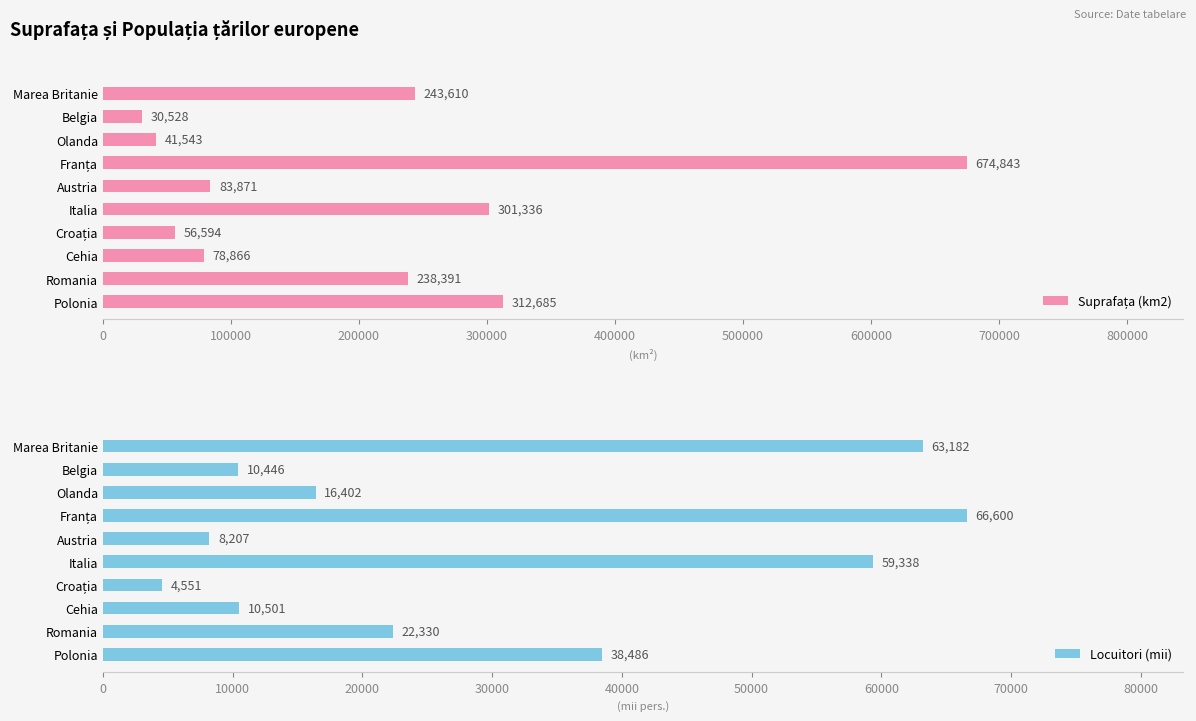

How many data points in Locuitori (mii) are above 22329?

5